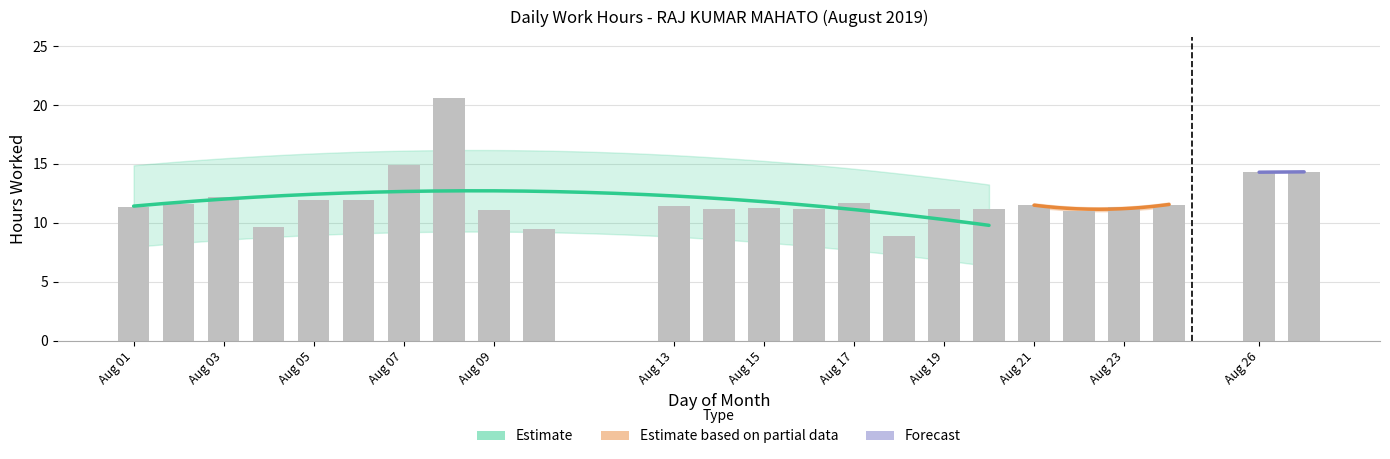

What is the sum of all values?

286.8